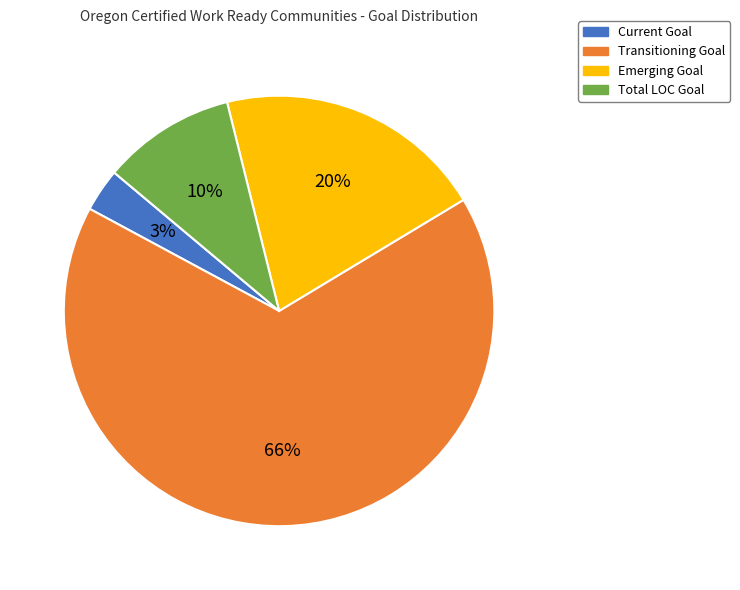

To the nearest percent, what is the difference between the Current Goal and Total LOC Goal slice percentages?

7%